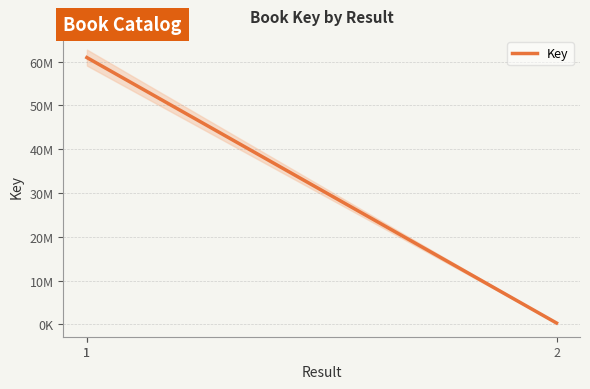

What is the smallest value displayed?

336131